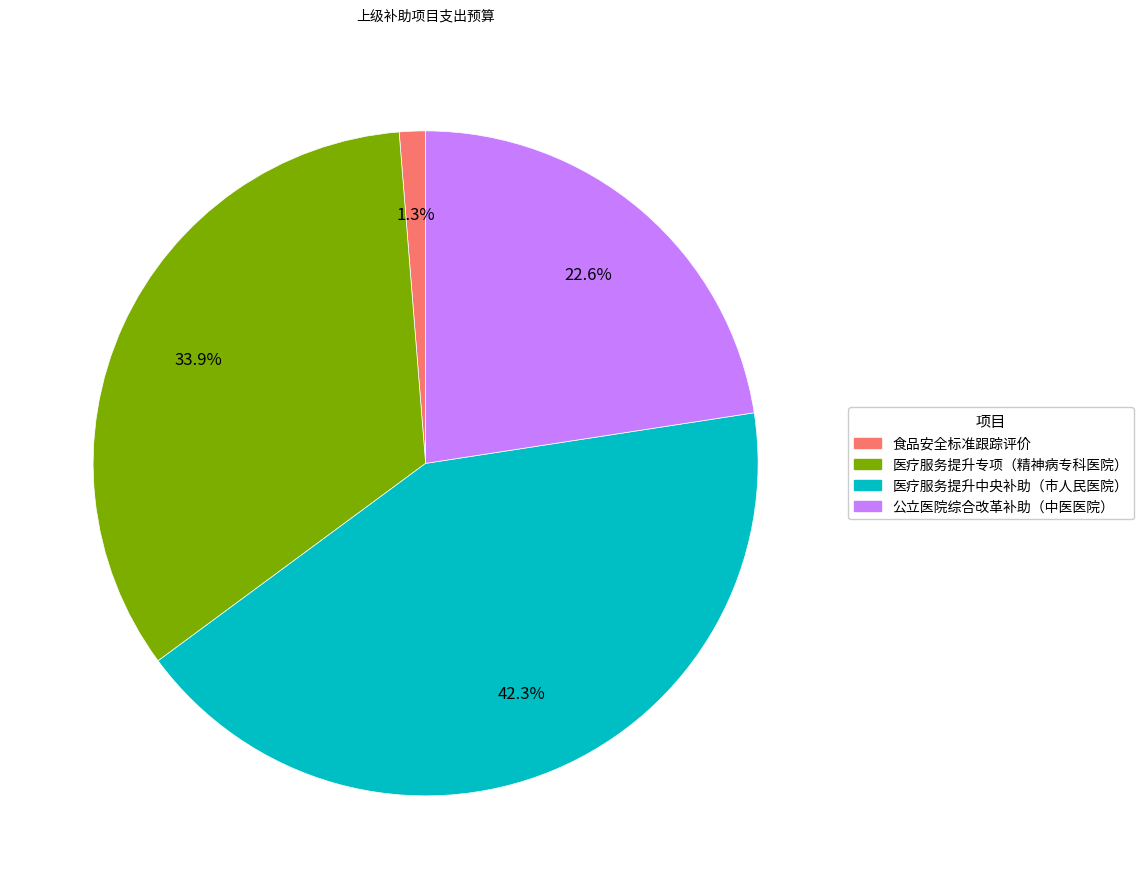

How many segments does this pie chart have?

4